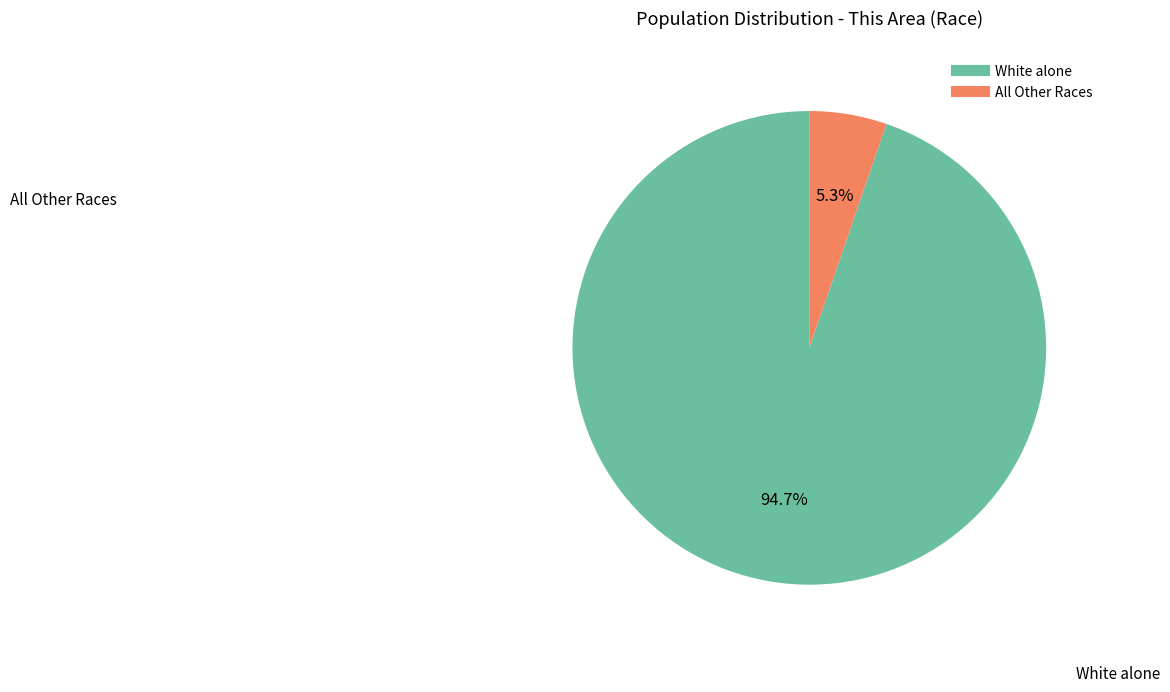

Does any single category account for the majority?

Yes